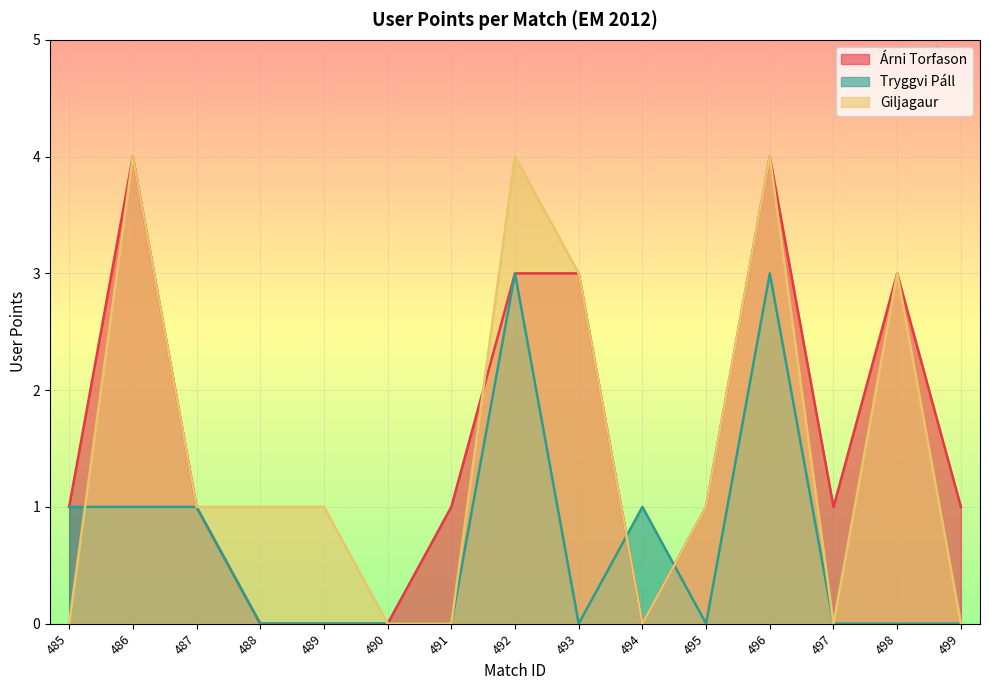

Does the chart display data point markers on the line(s)?

No